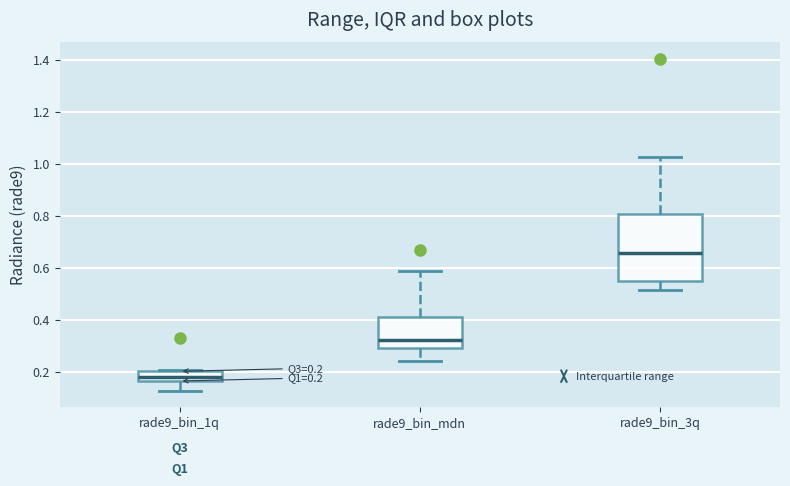

Comparing the boxes themselves (not the whiskers), which one is the tallest?

rade9_bin_3q